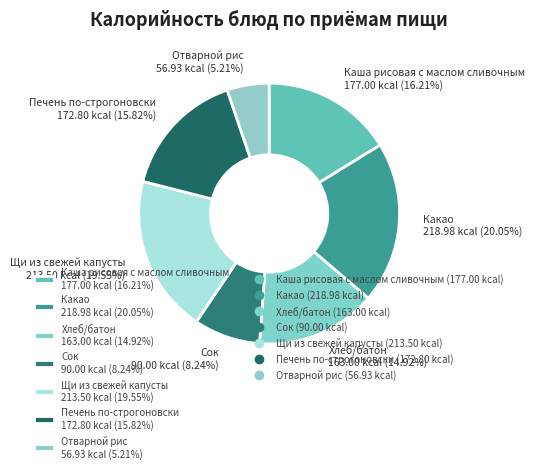

Does Хлеб/батон 163.00 kcal (14.92%) account for over 50% of the chart?

No